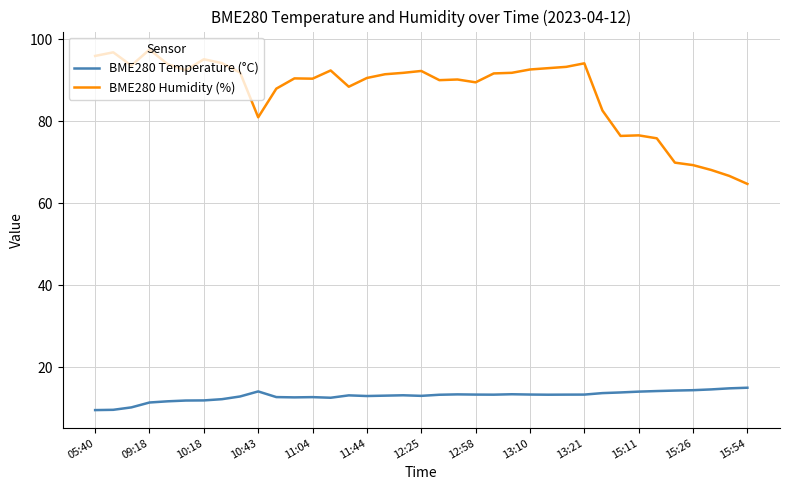

What is the lowest value of the BME280 Temperature (°C) series?

9.6